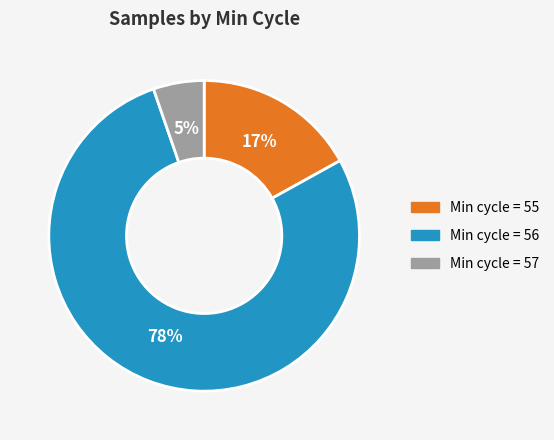

Which slice is the largest?

Min cycle = 56